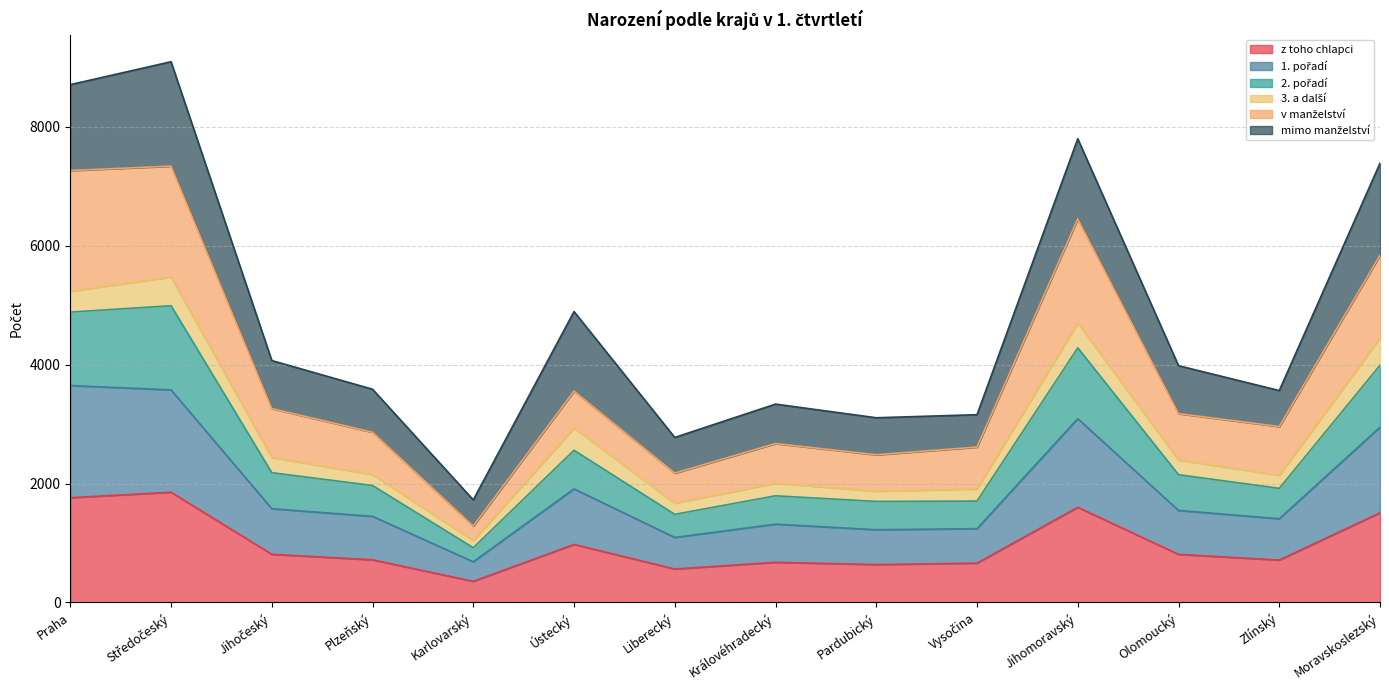

Which series has the largest total across all categories?

v manželství